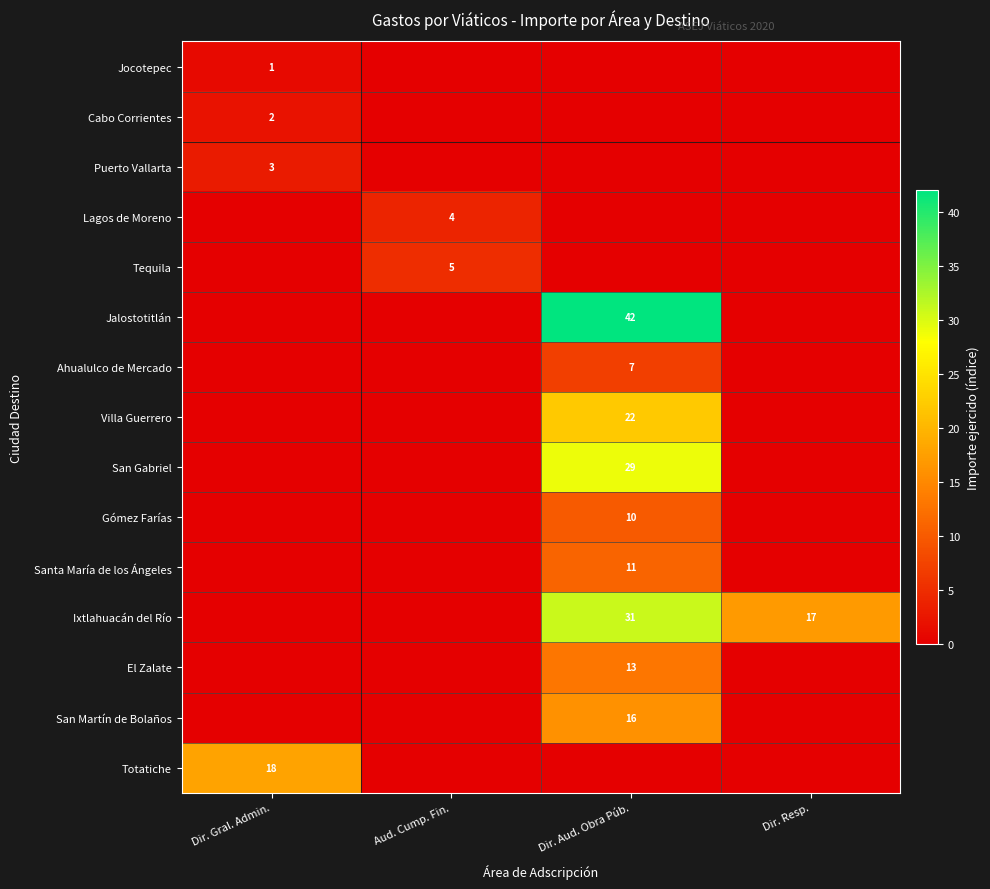

What is the greatest value displayed?

42